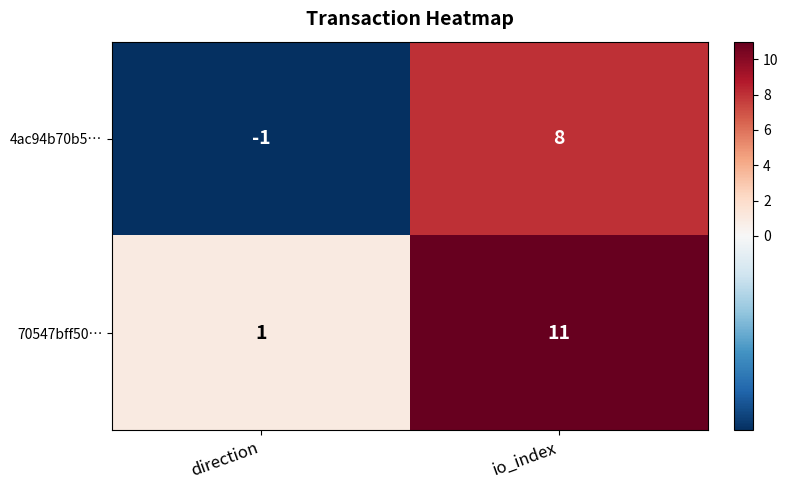

What is the maximum value for 4ac94b70b5…?

8